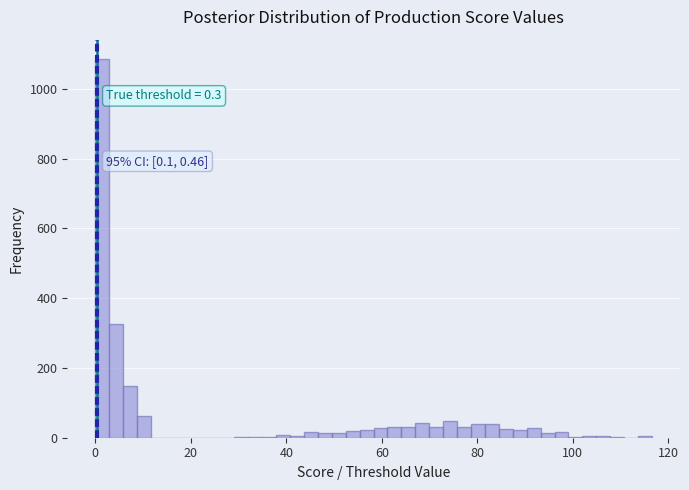

Around what value on the x-axis is the tallest bar? Give the approximate position of its centre, as read against the axis.

2